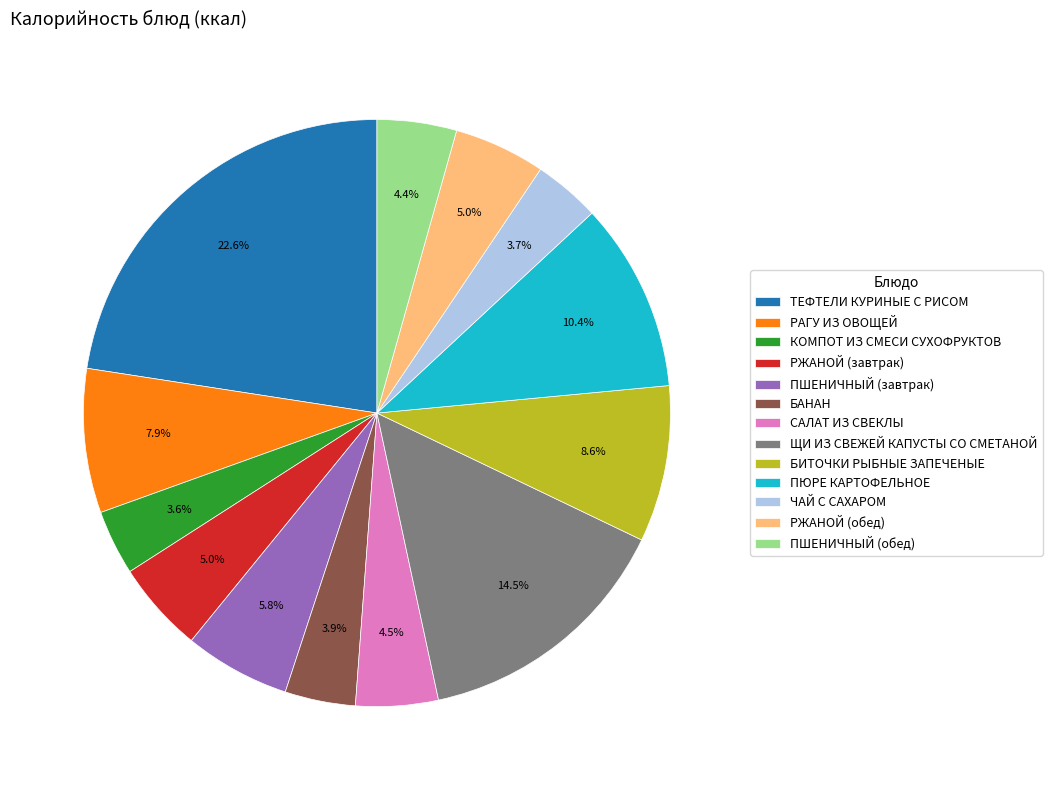

How many slices are in this pie chart?

13